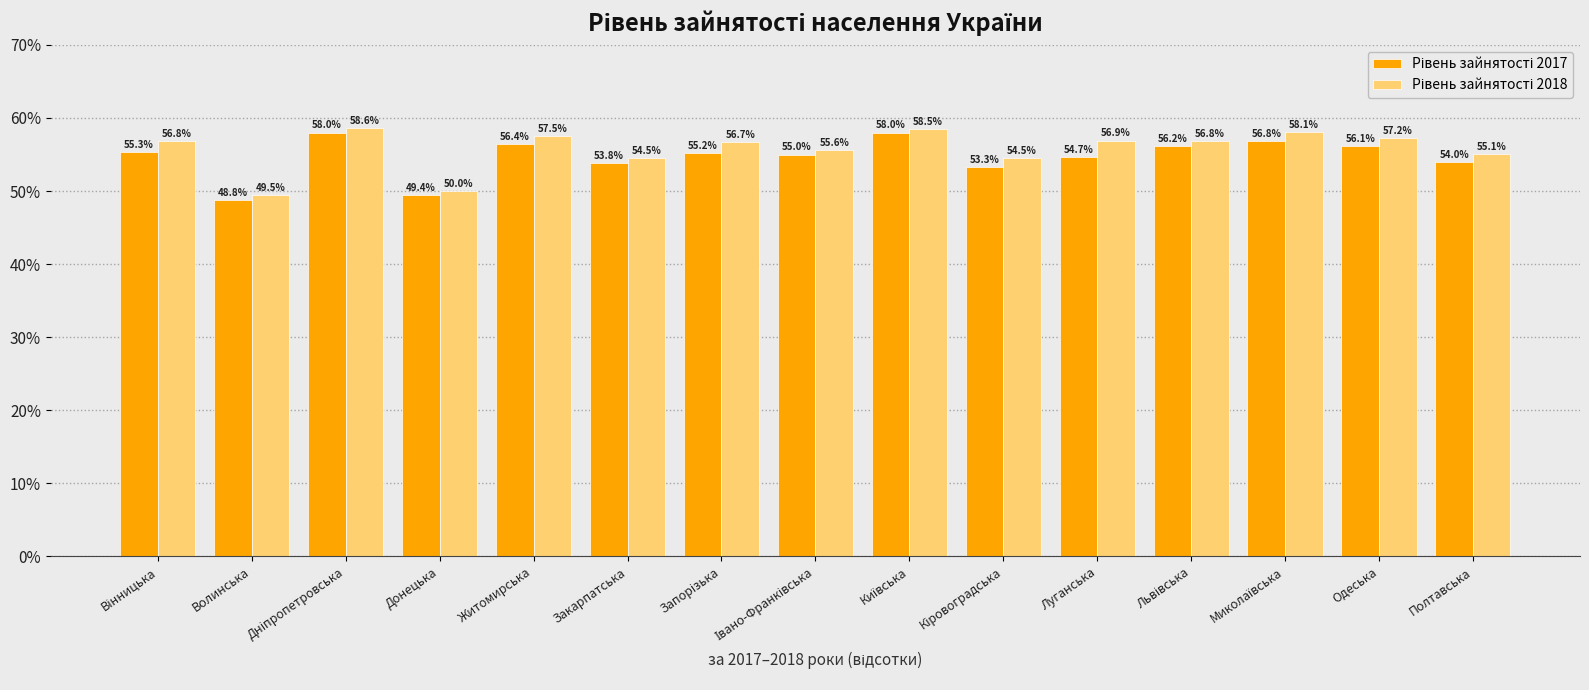

What is the spread (max minus min) of values at Закарпатська?

0.7